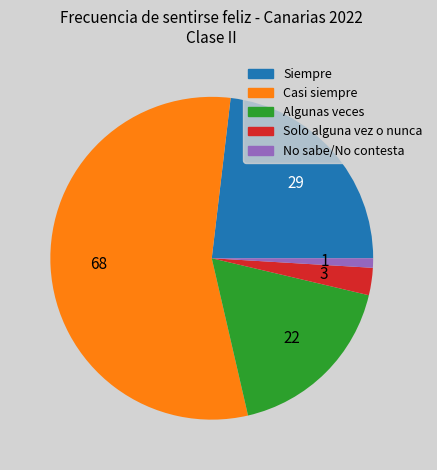

Approximately how many times larger is the value at No sabe/No contesta compared to Solo alguna vez o nunca?

0.3